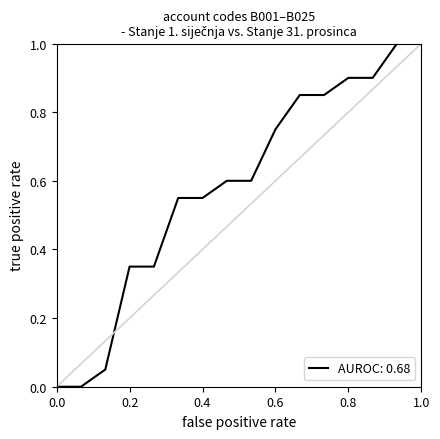

Which series has the widest spread of values?

ROC Curve